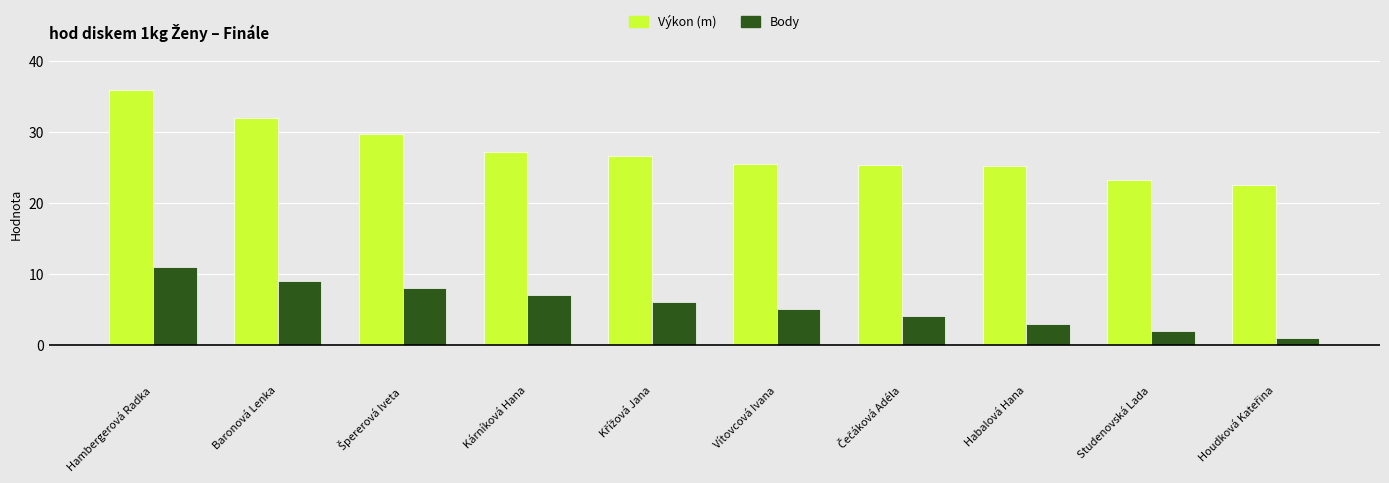

Count the number of categories in the chart.

10